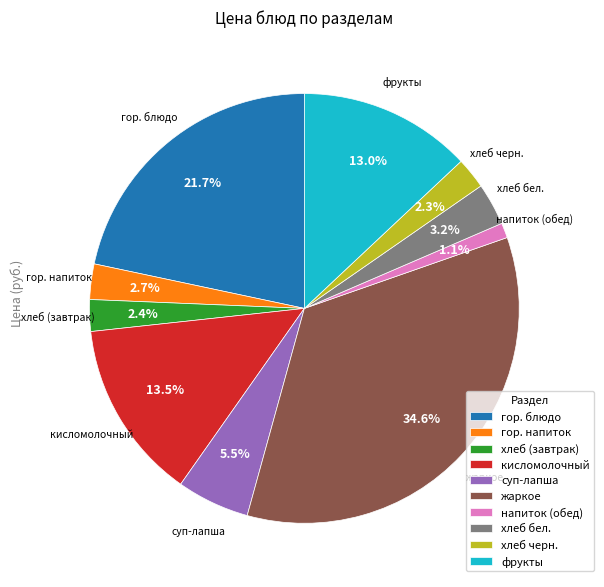

Count the number of slices in the pie.

10